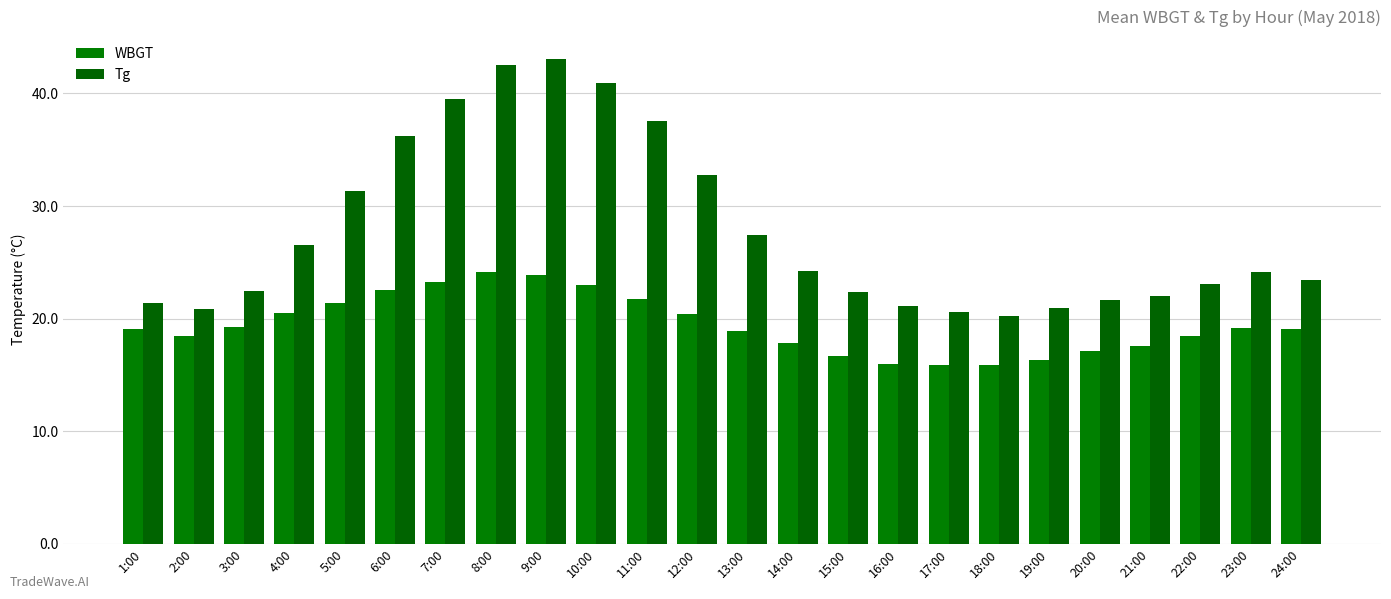

Does the chart contain stacked bars?

No